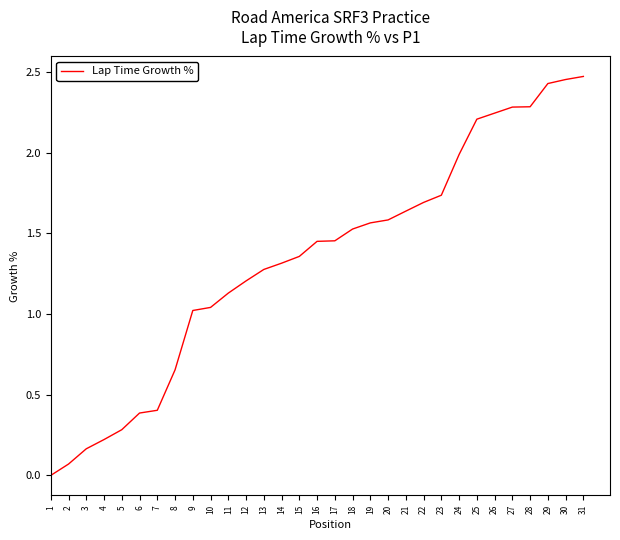

Is it true that the value at 26 is 1.1?

False